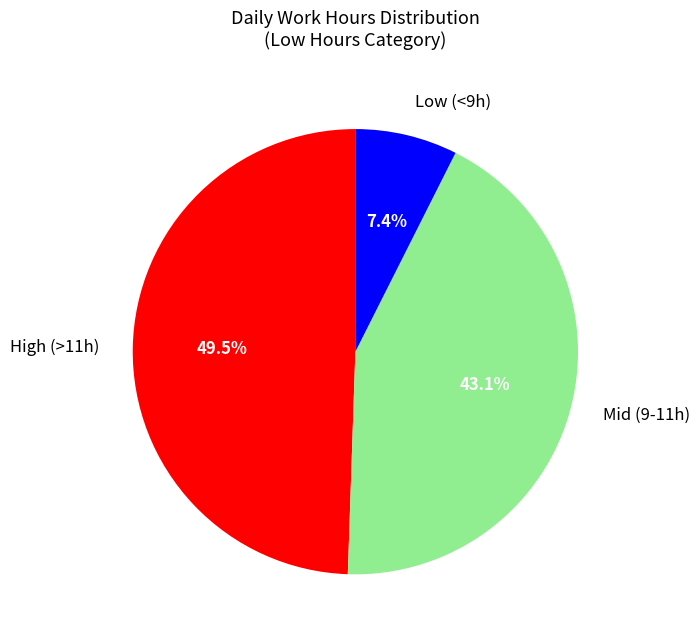

Is there a majority slice in this chart?

No